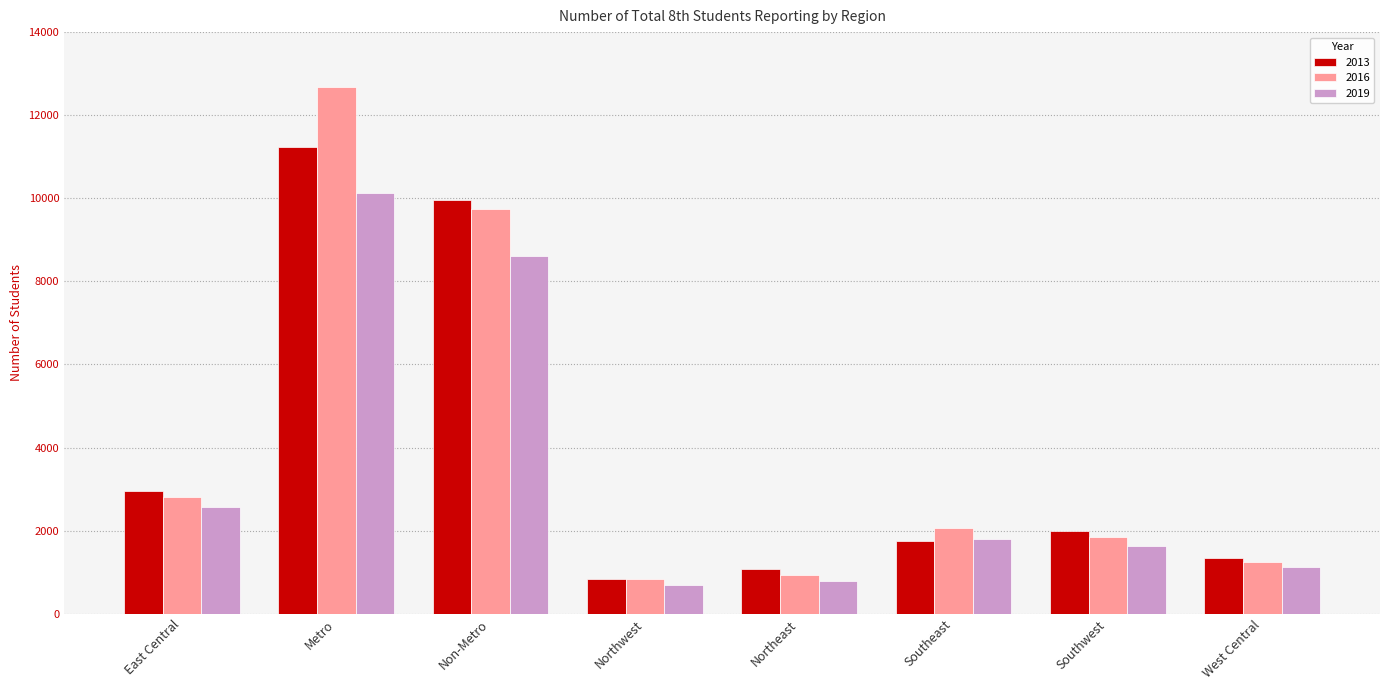

How many data points in 2013 are less than 1985?

4